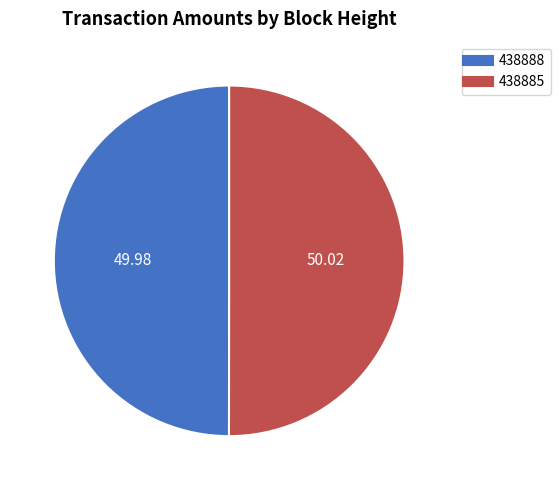

Is the sum of 438888 and 438885 greater than half?

Yes